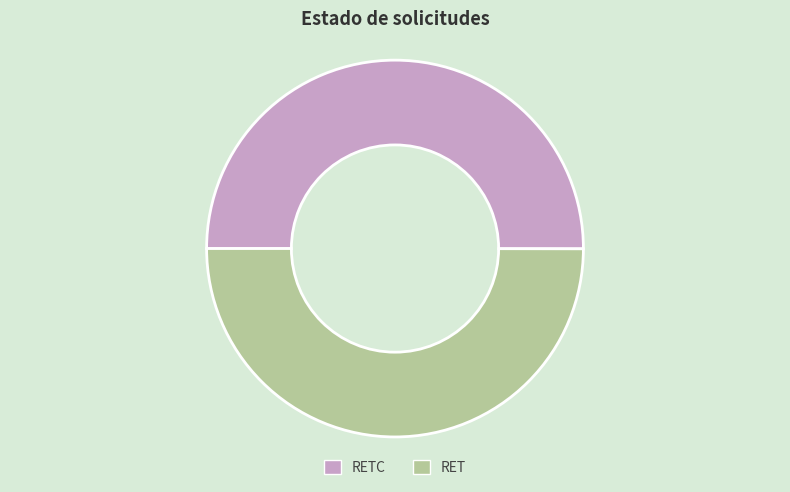

What is the ratio of the value at RETC to the value at RET?

1.0